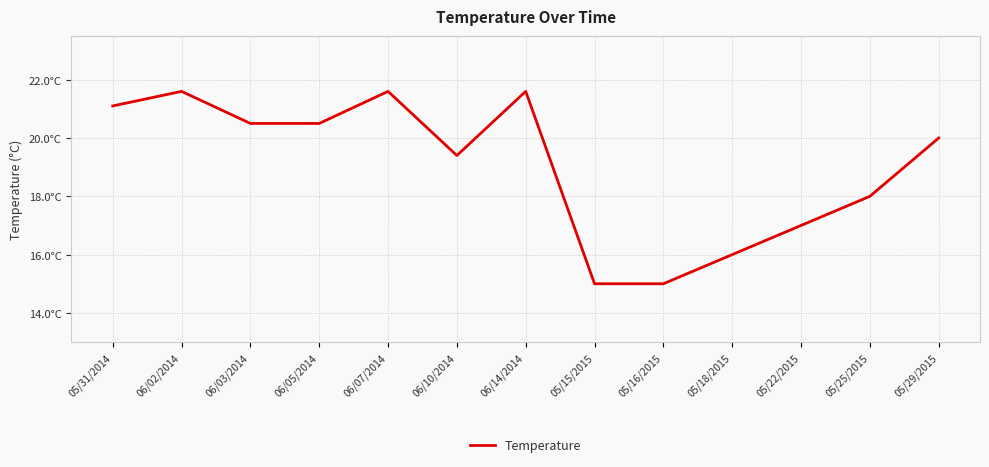

Is this an area chart (filled region under the line)?

No